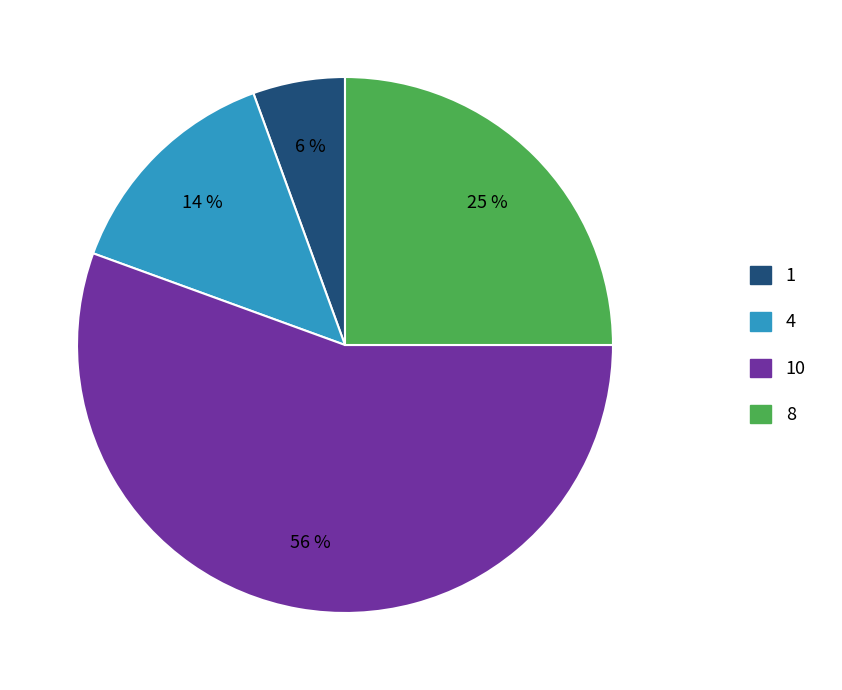

To the nearest percent, what is the average slice percentage?

25%